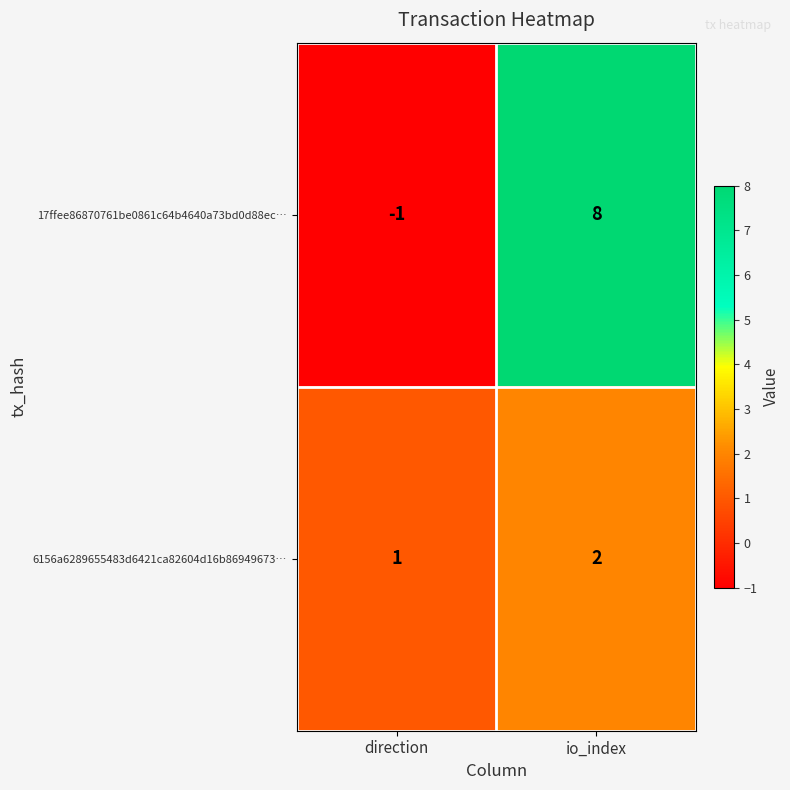

Which series changed the most between direction and io_index?

17ffee86870761be0861c64b4640a73bd0d88ec…